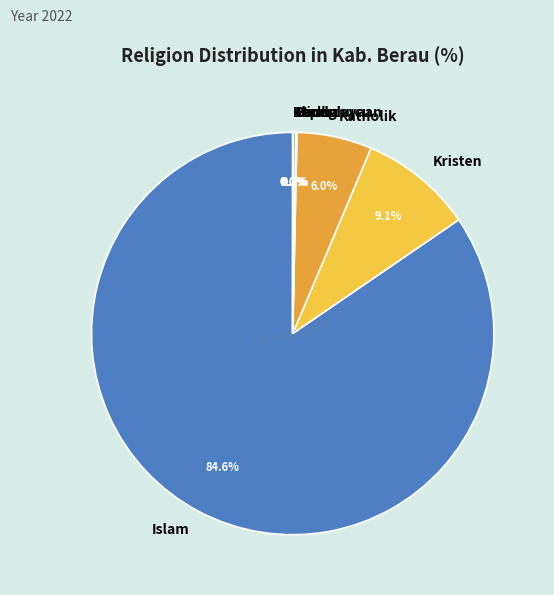

Which has a higher value, Kristen or Islam?

Islam